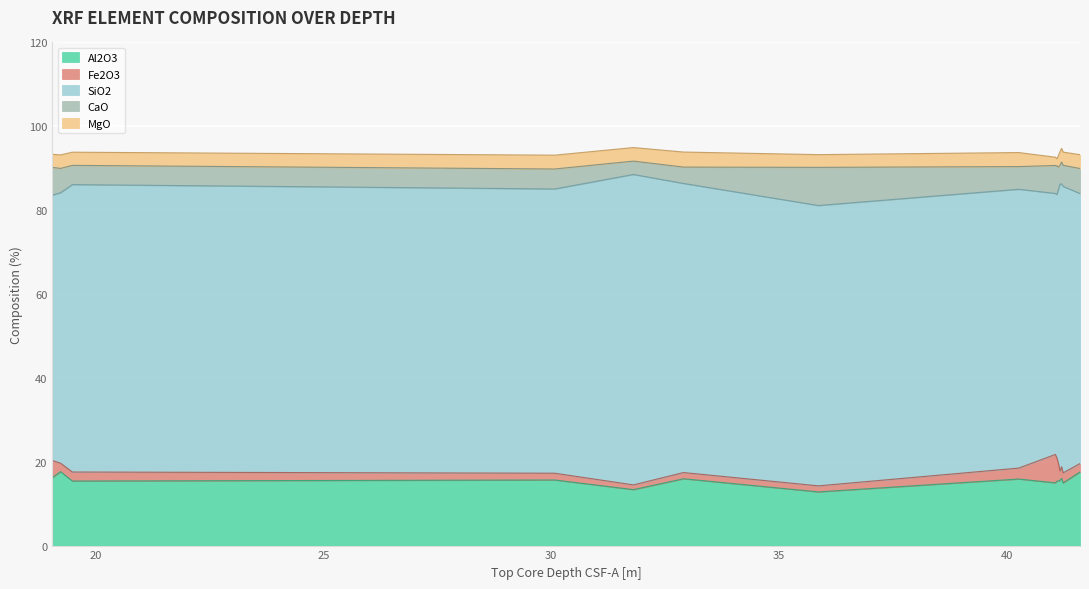

At which category does the chart reach its minimum across all series?

31.804